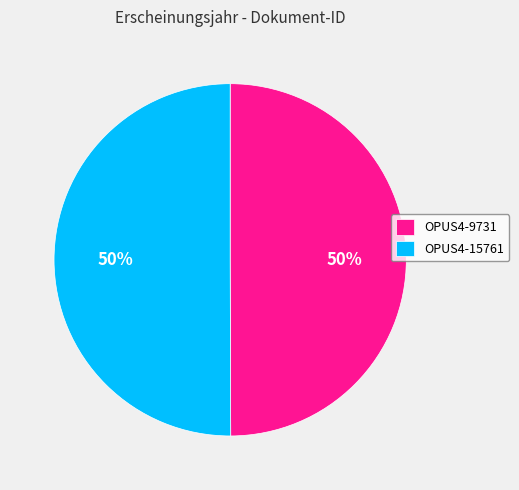

What percentage is the OPUS4-15761 slice, to the nearest percent?

50%